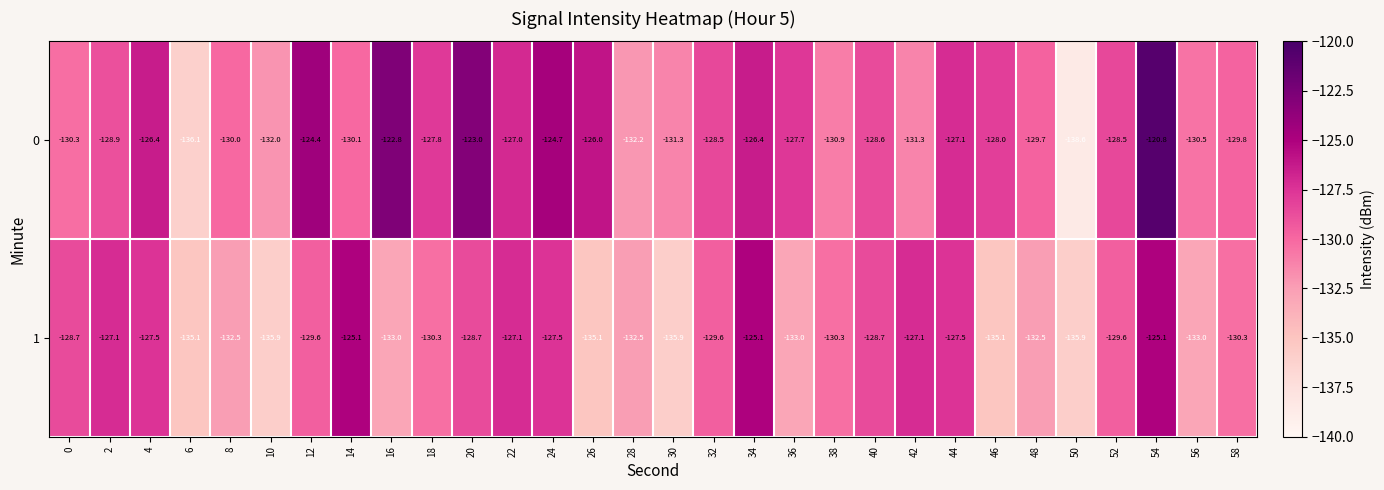

Rank the series by their average value, from highest to lowest.

0, 1